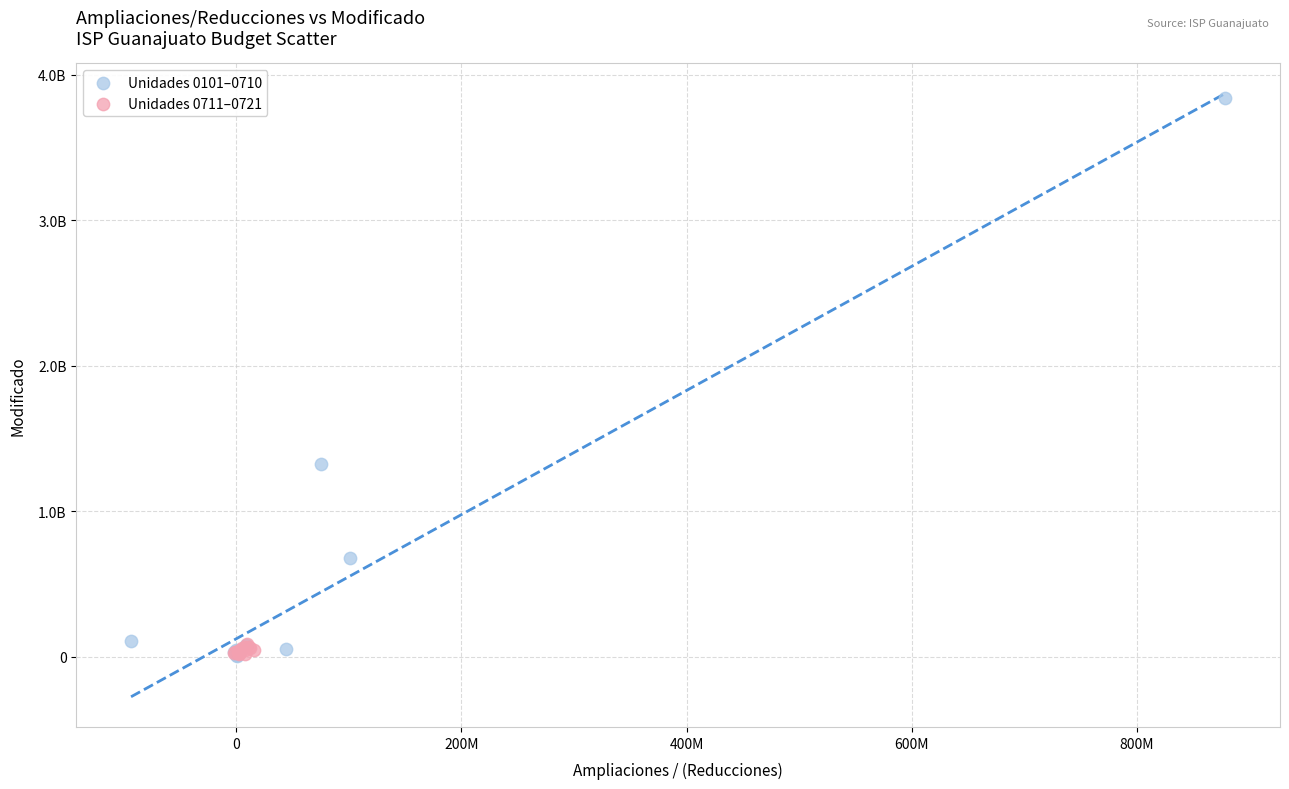

What are all the series names shown in the legend?

Unidades 0101–0710, Unidades 0711–0721